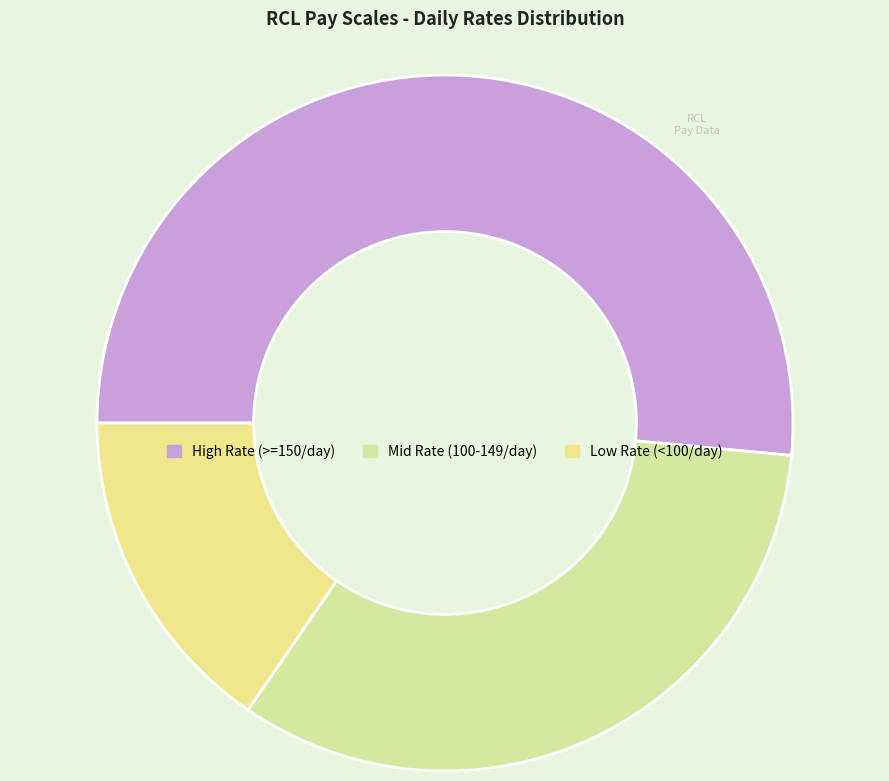

How many slices are in this pie chart?

3